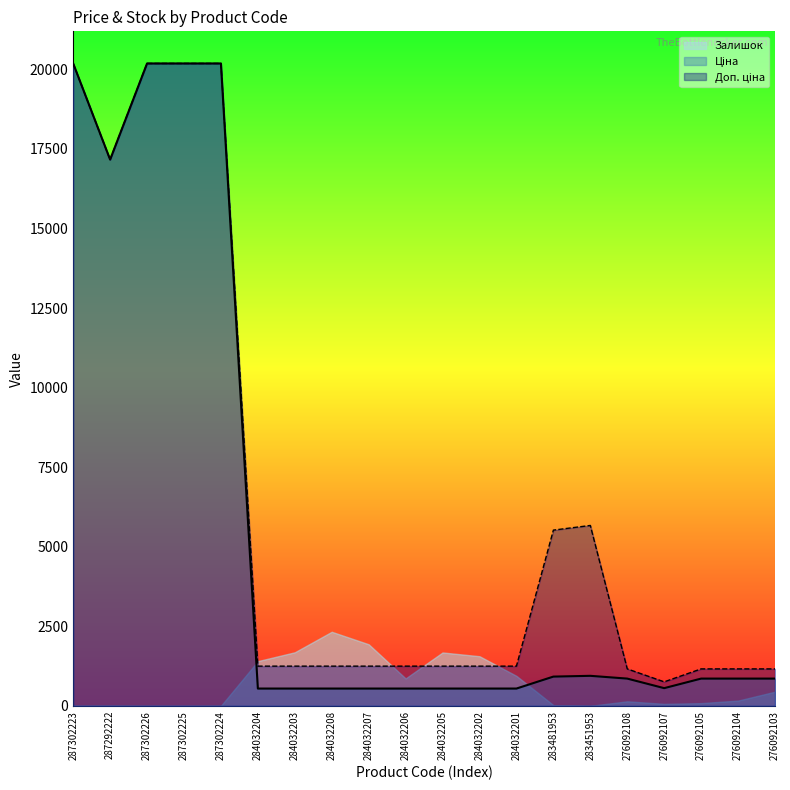

What is the difference between the maximum and minimum values in the Ціна series?

19641.0